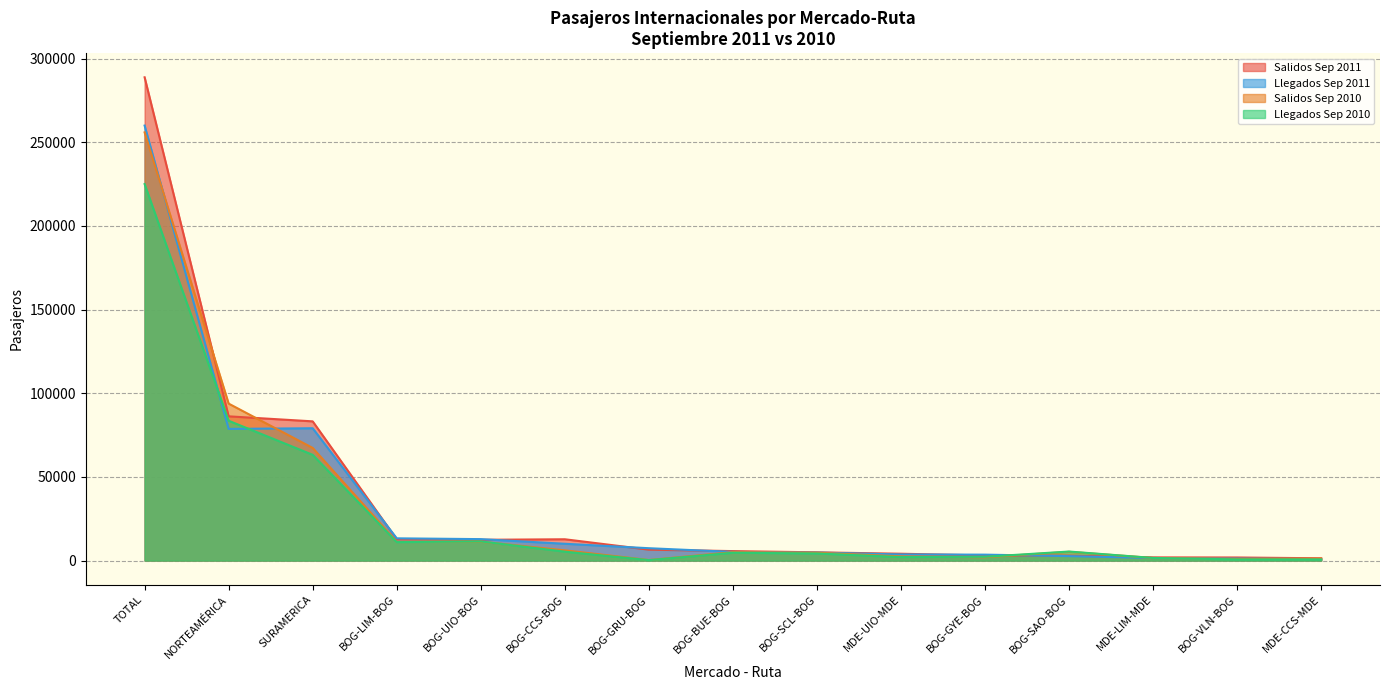

The Llegados Sep 2010 series shows 6108 at BOG-BUE-BOG. True or false?

False